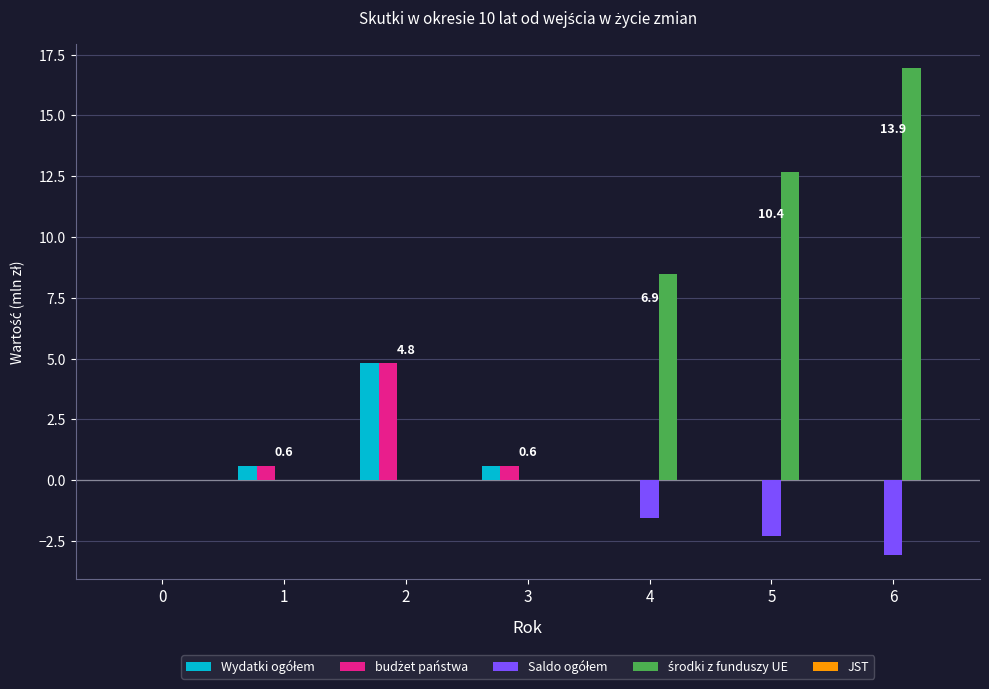

What is the total value across all series at 1?

1.2